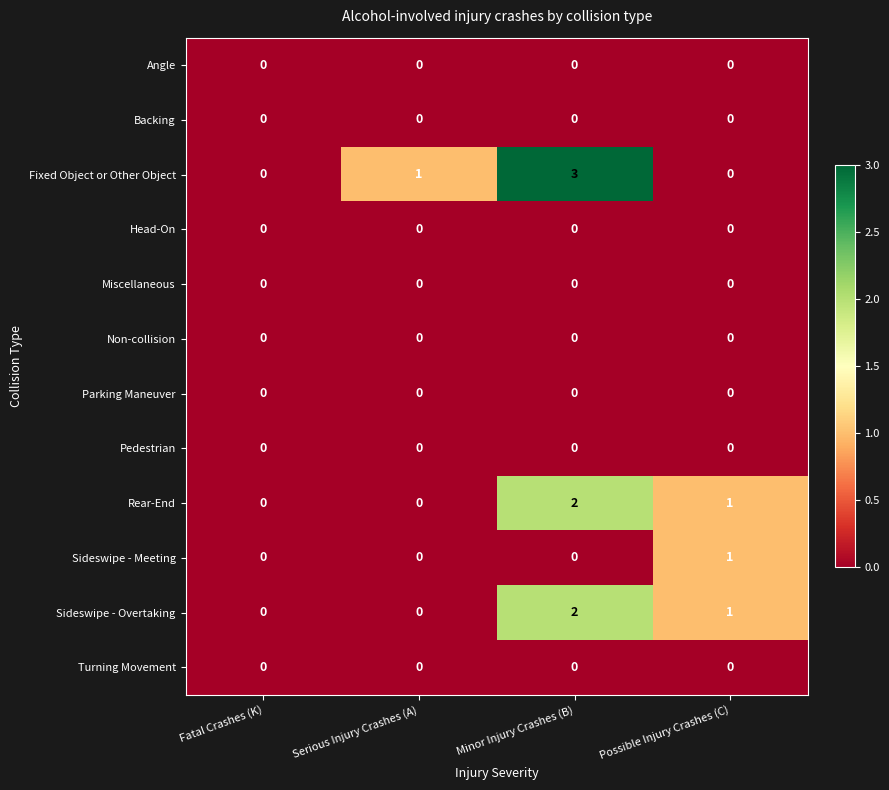

At which category is the sum across all series the highest?

Minor Injury Crashes (B)